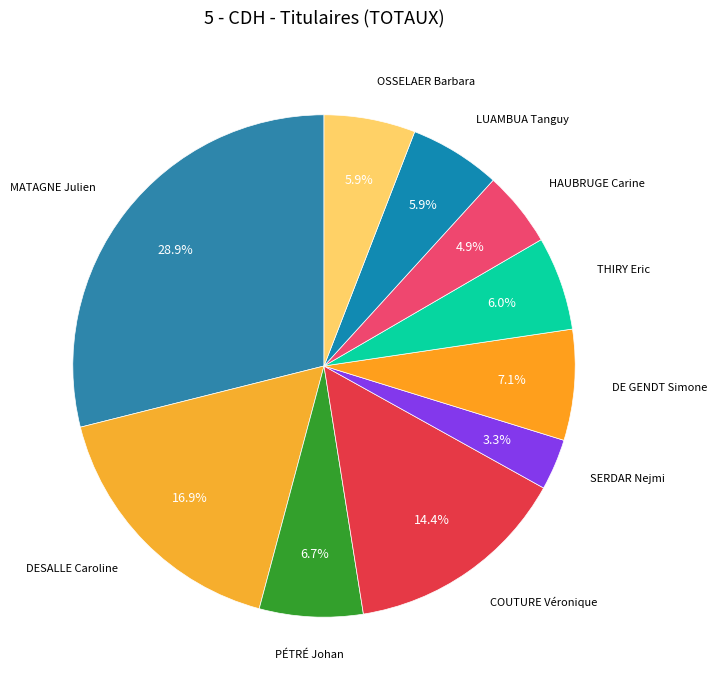

True or false: PÉTRÉ Johan accounts for 7% of the total.

True